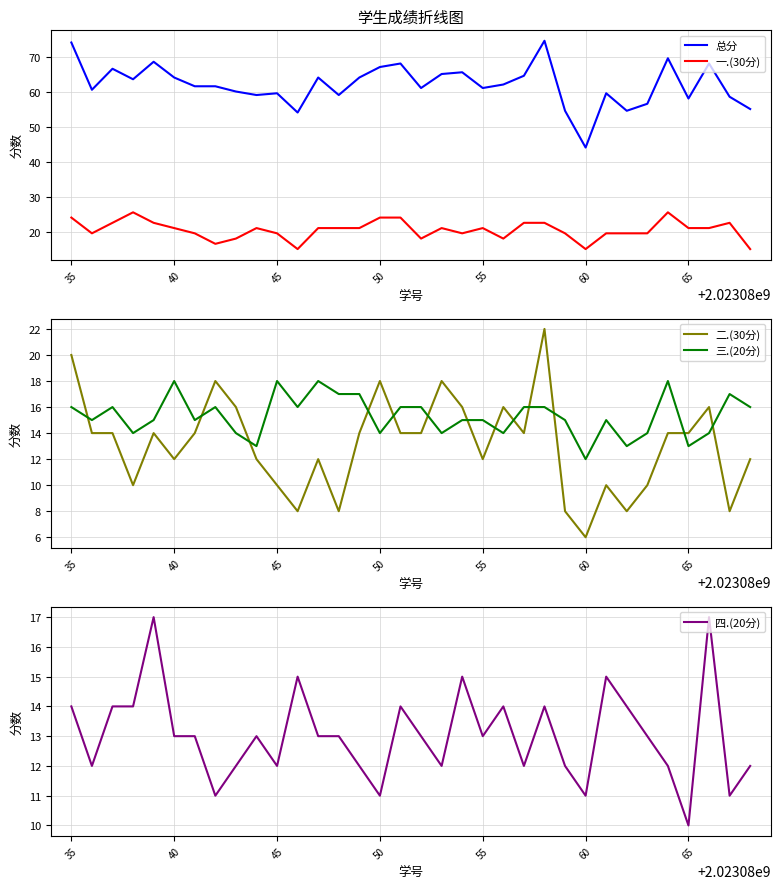

True or false: 一.(30分) and 总分 cross at least once.

False